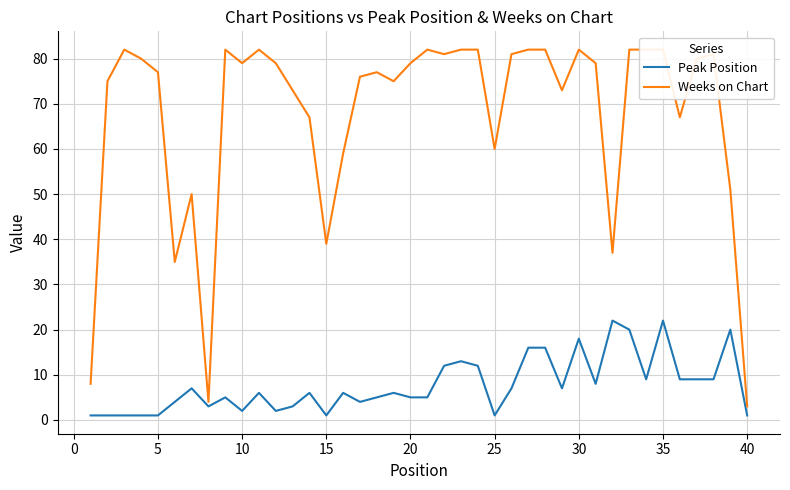

Which series has the largest total across all categories?

Weeks on Chart